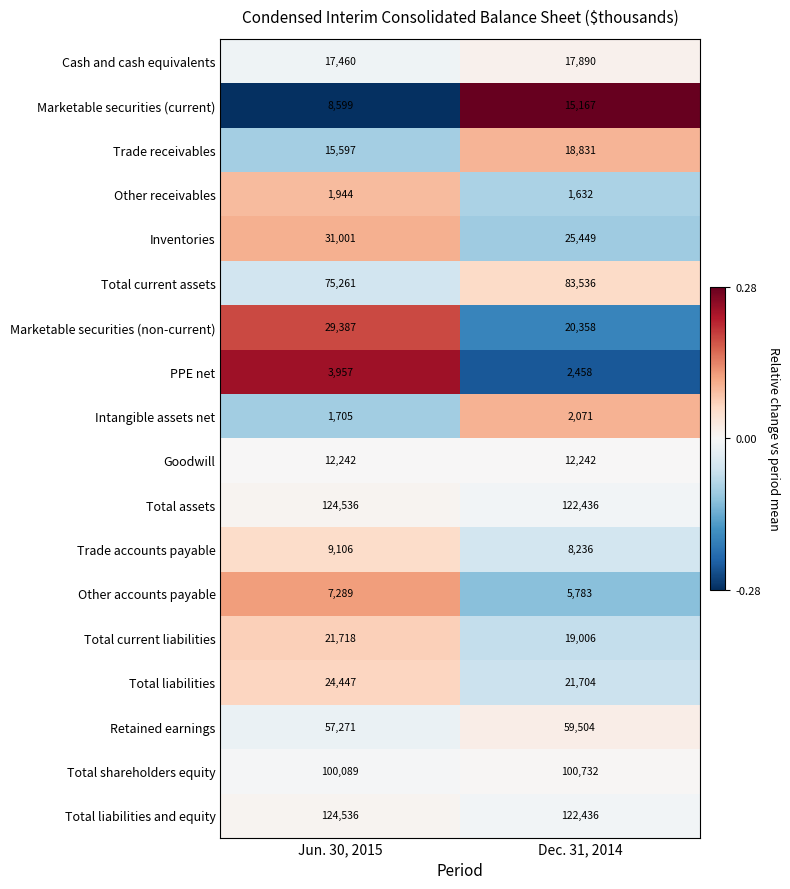

The value of PPE net at Jun. 30, 2015 is 3957. True or false?

True